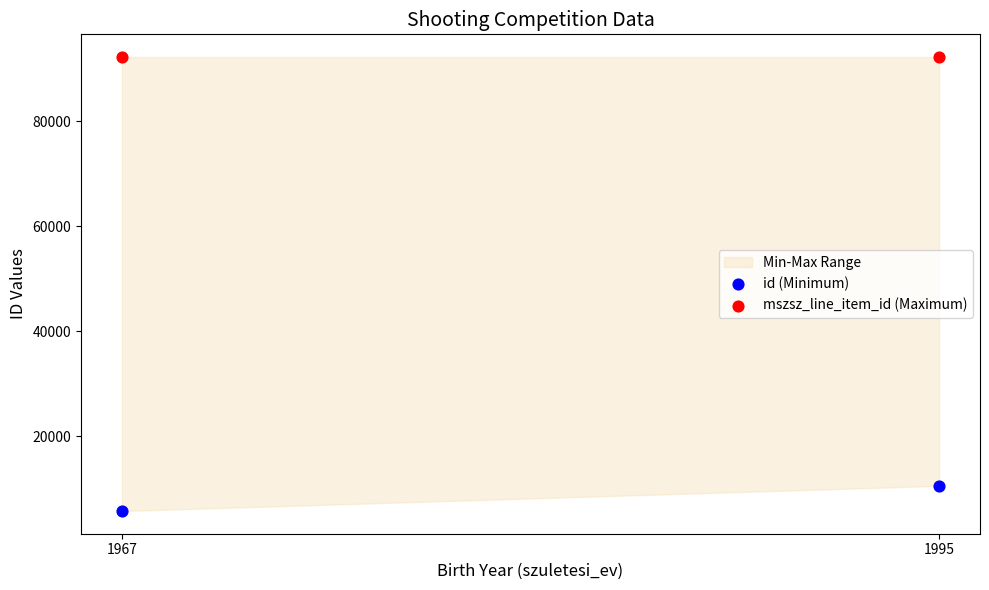

Across all data points, what is the average Y value?

50198